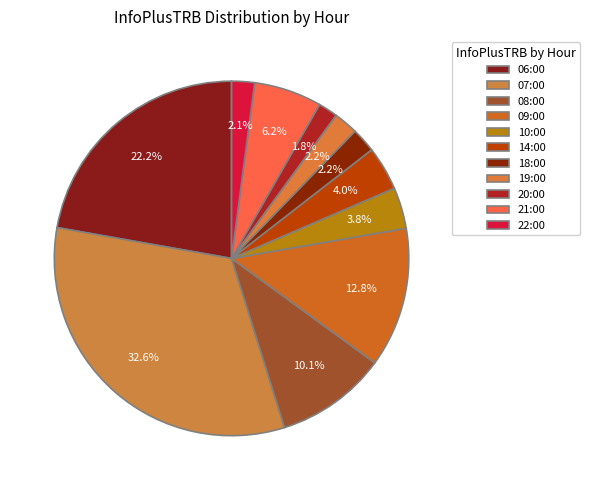

Which category has the smallest portion of the pie?

20:00